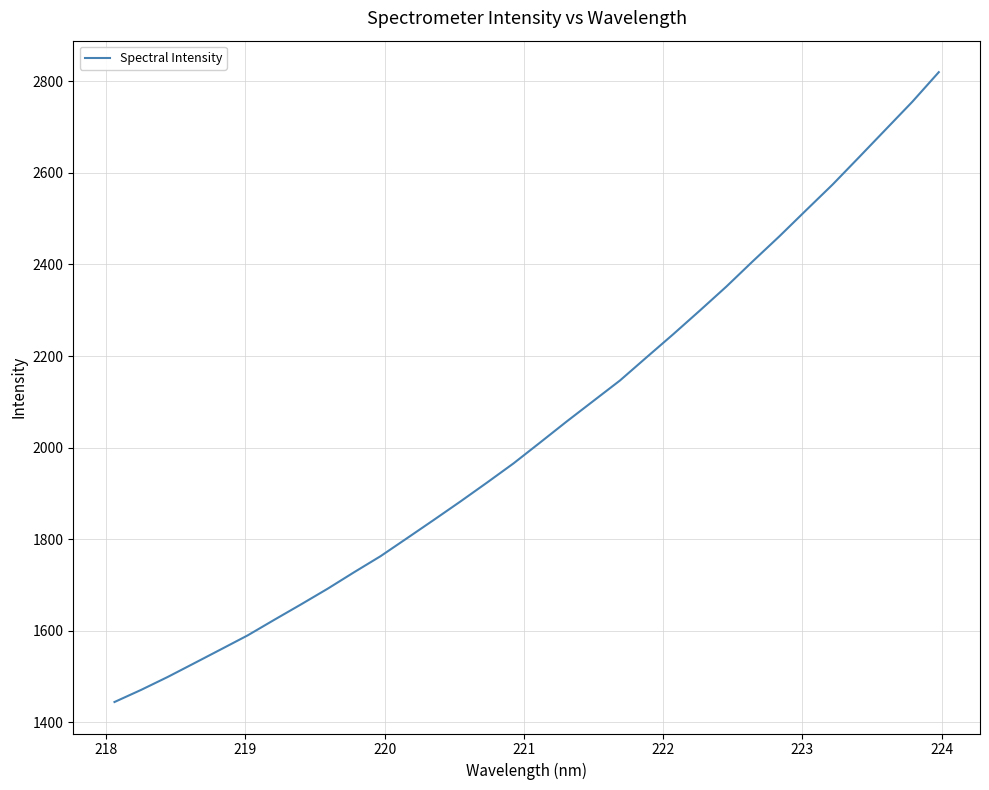

What is the maximum value shown in the chart?

2819.8